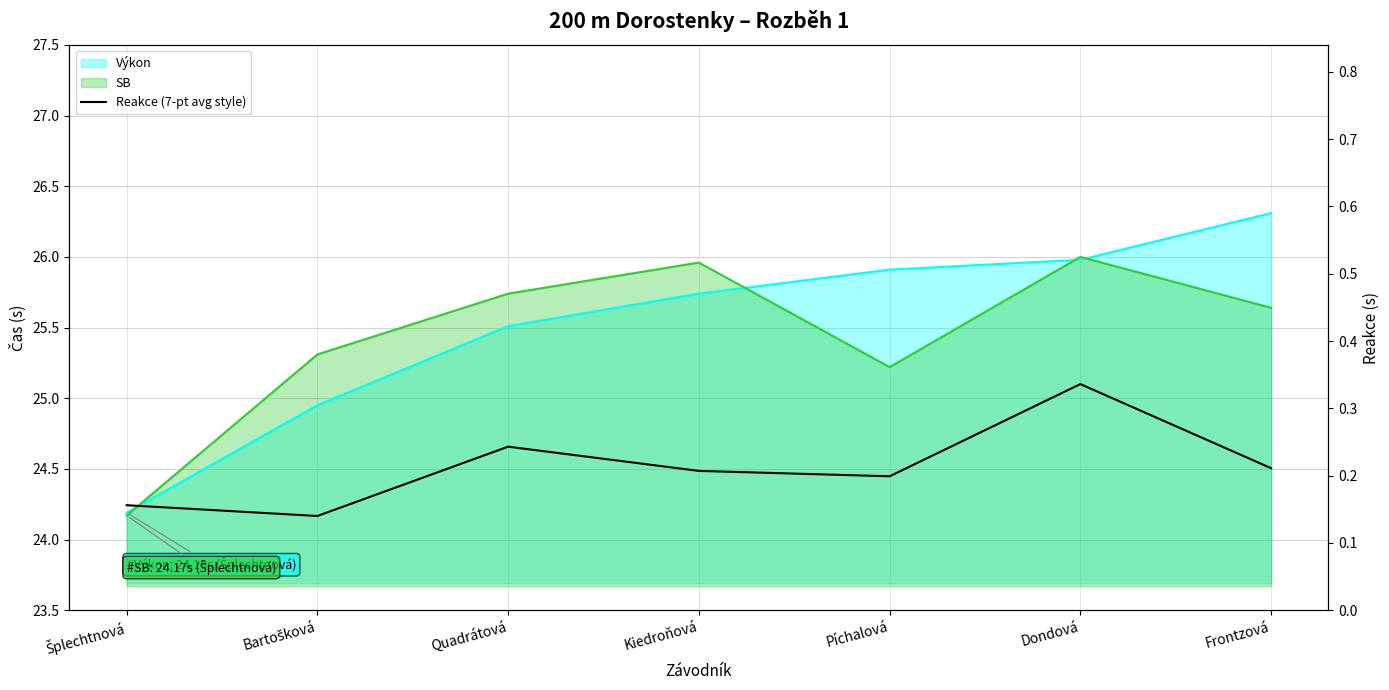

Is it true that the value at Šplechtnová is 0.2?

True